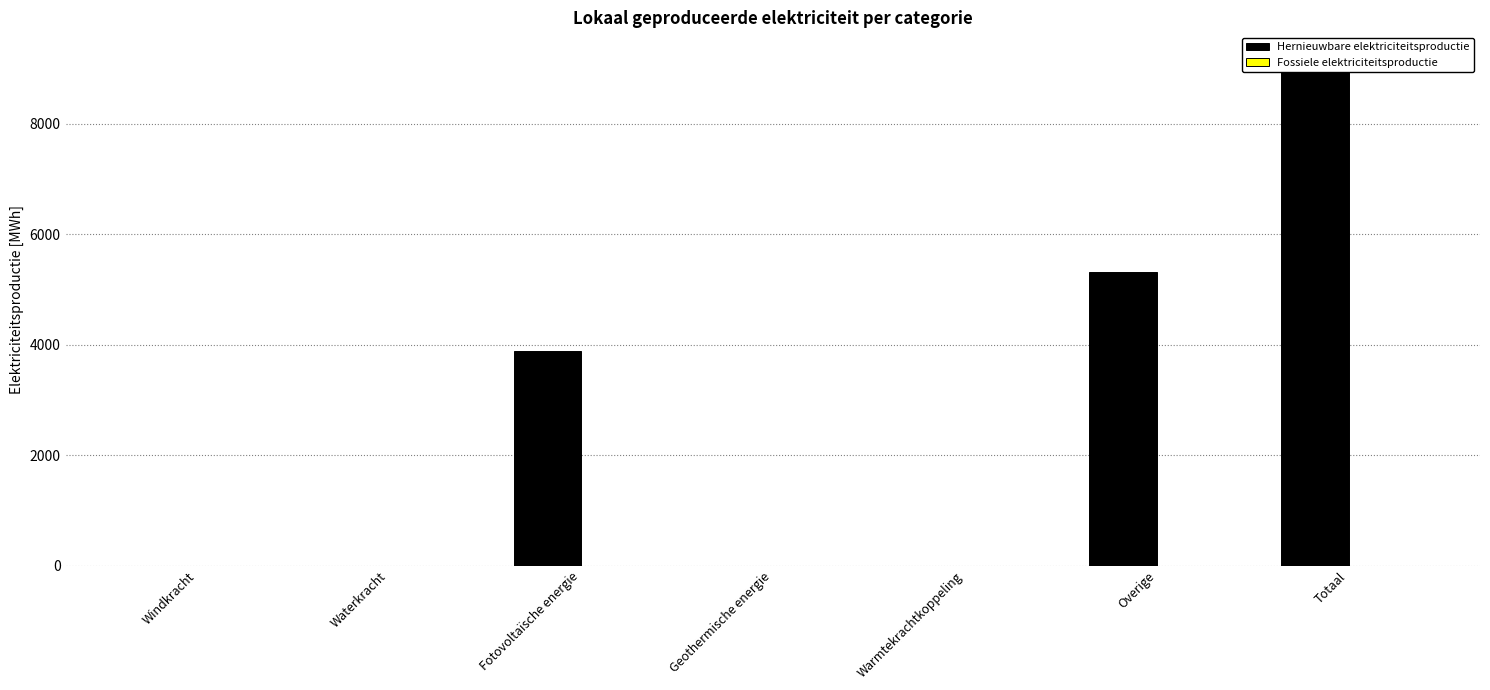

Between Fotovoltaïsche energie and Totaal, which is larger?

Totaal